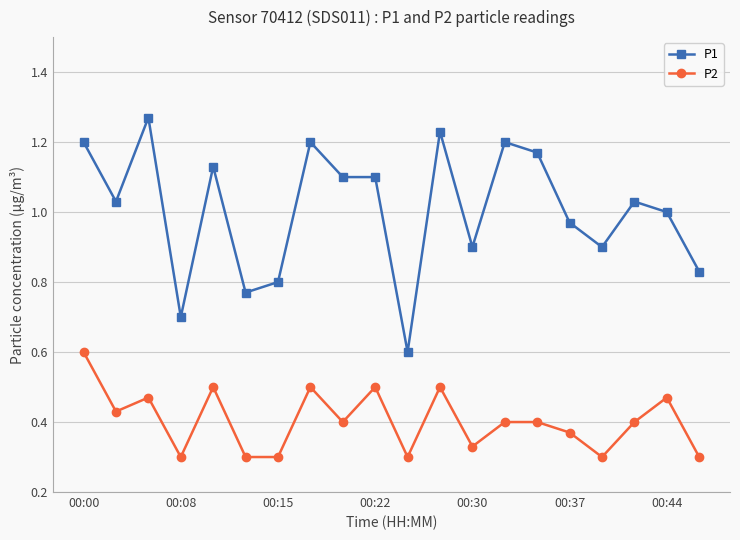

True or false: P1 has more than 0 interior local peaks.

True